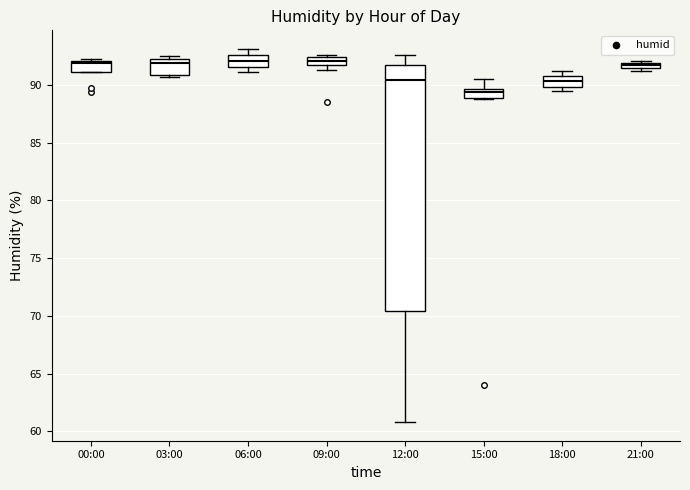

Which box is the tallest, from its lower edge to its upper edge?

12:00